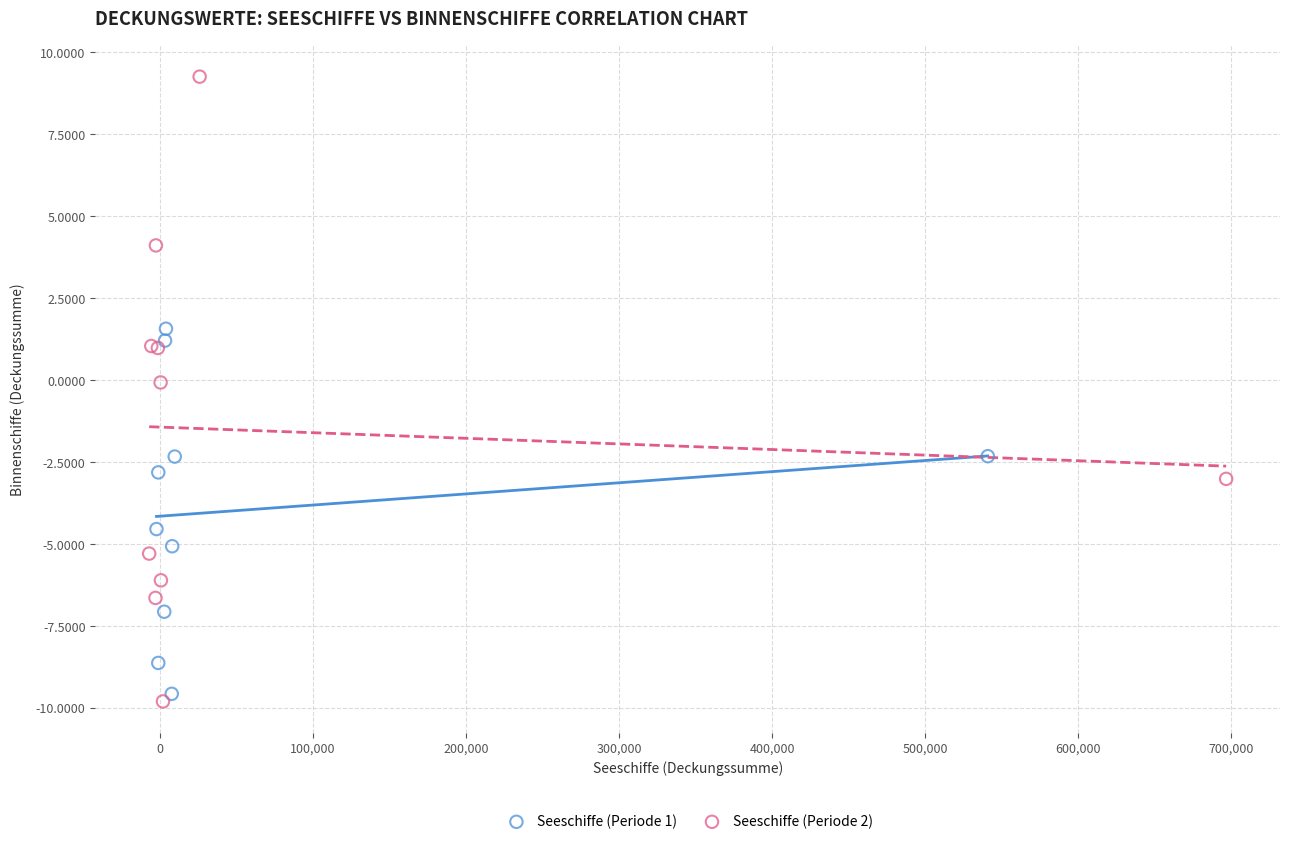

Which series has the largest Y range (max minus min)?

Seeschiffe (Periode 2)